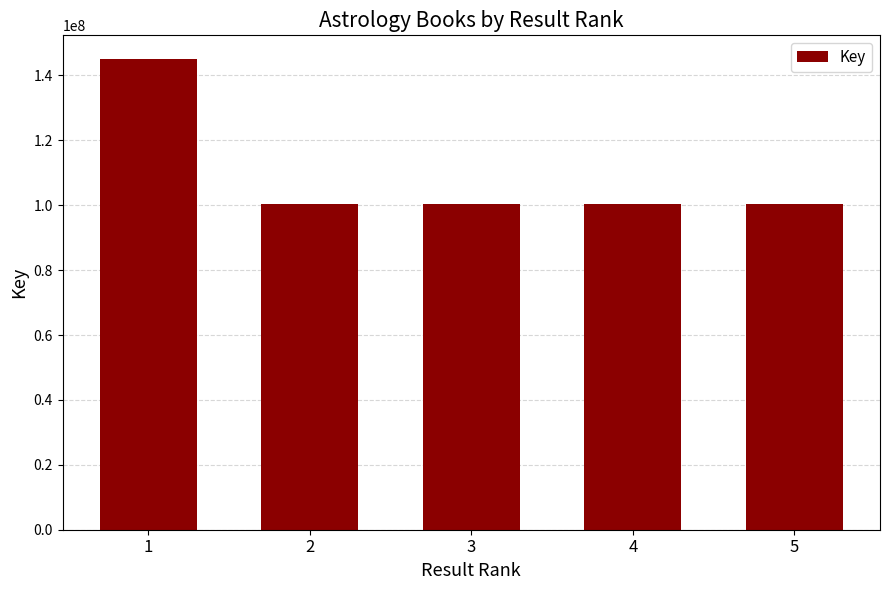

What is the greatest value displayed?

145088801